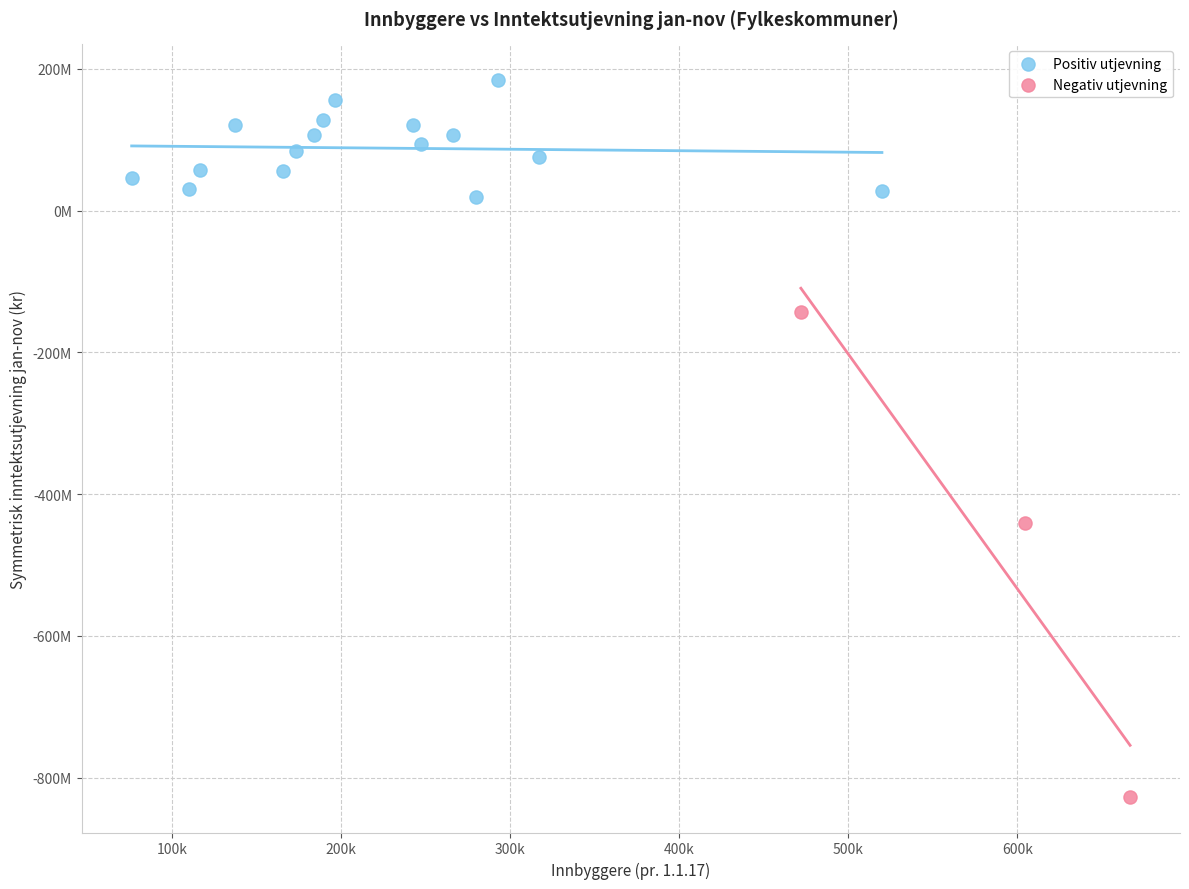

What are all the series names shown in the legend?

Positiv utjevning, Negativ utjevning